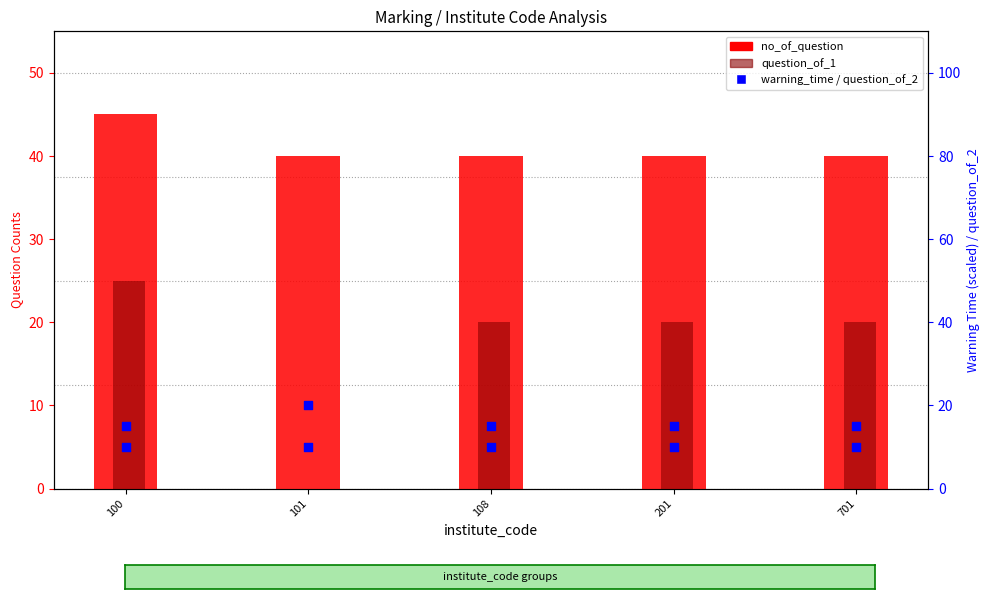

At which category is the sum across all series the highest?

100